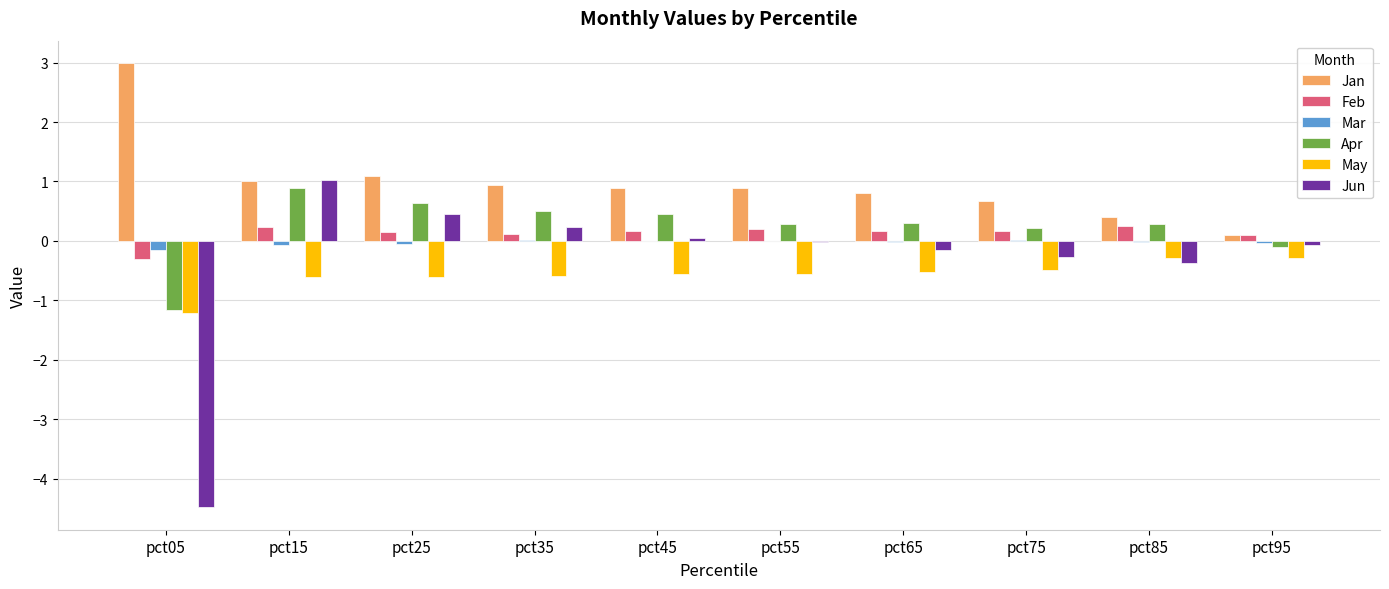

Does the chart contain stacked bars?

No